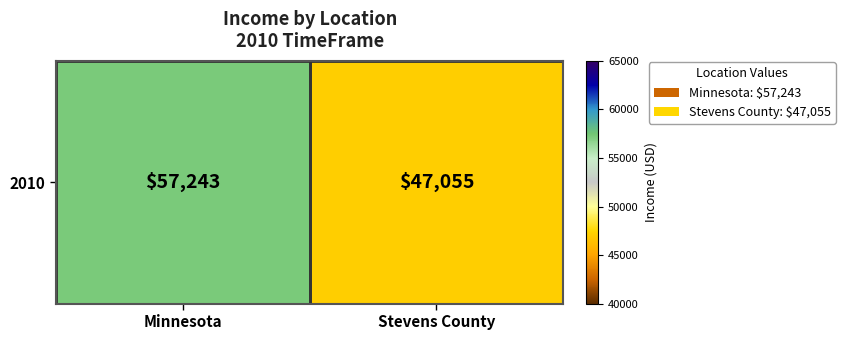

Reading left to right, extract all data points from this chart.

Minnesota=57243	Stevens County=47055